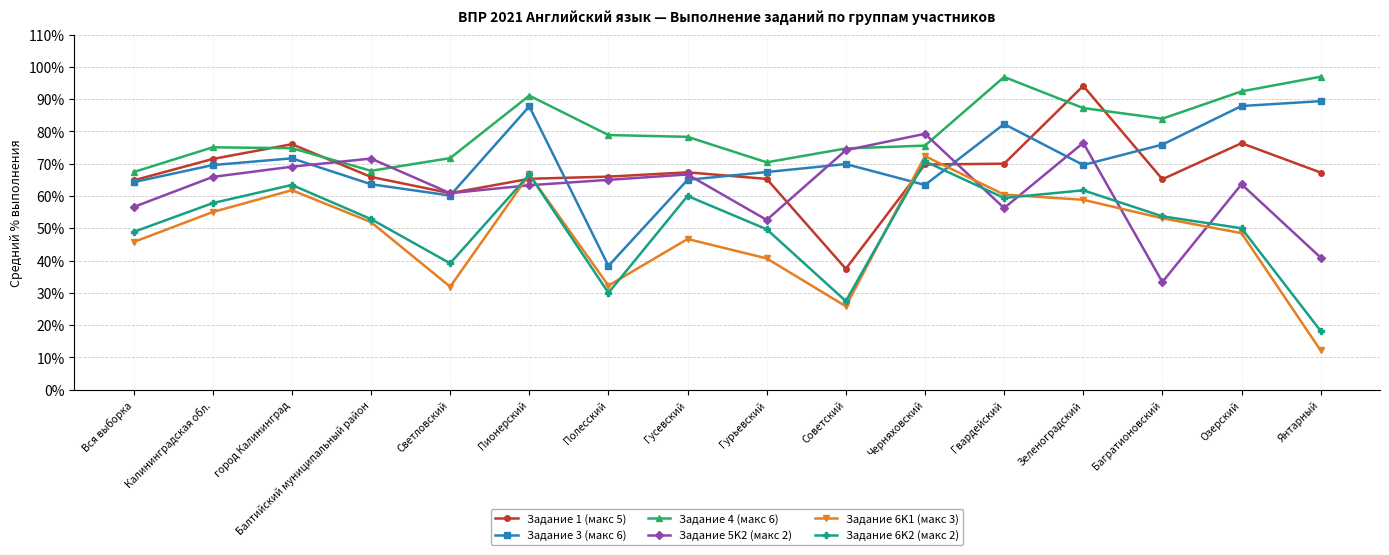

The Задание 6K1 (макс 3) series shows 97.8 at Зеленоградский. True or false?

False